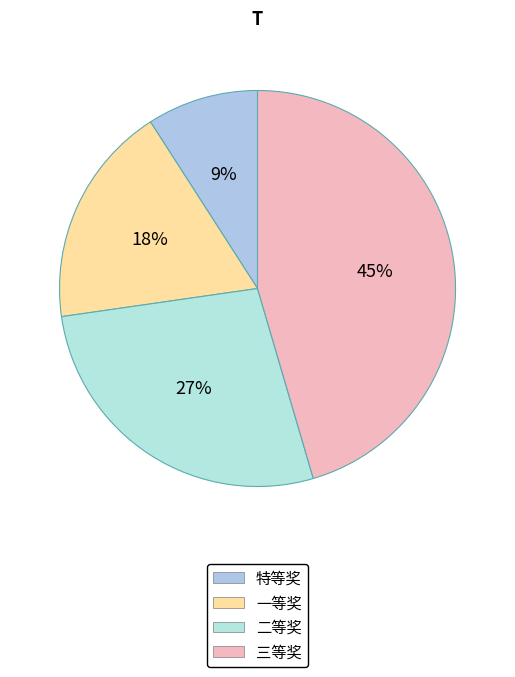

True or false: 三等奖 accounts for 45% of the total.

True